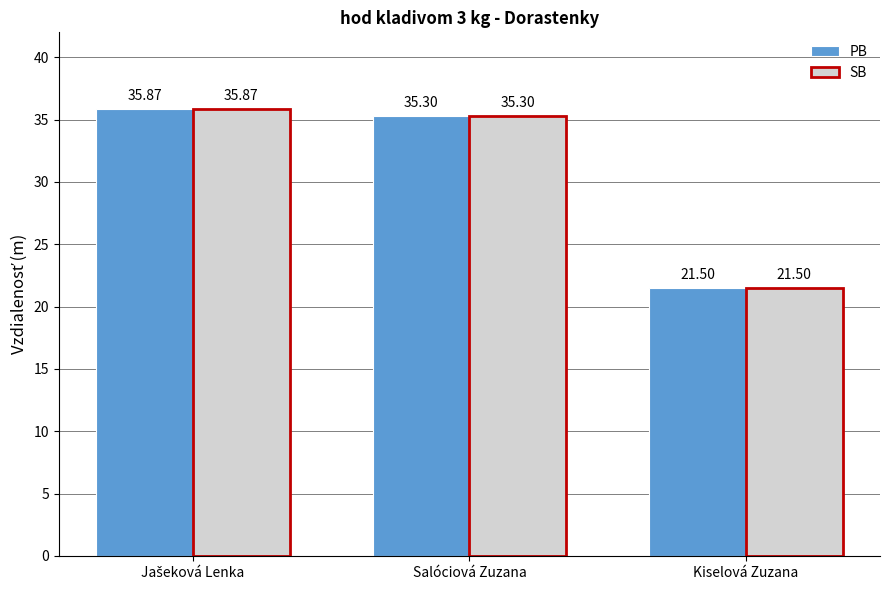

What is the minimum value shown in the chart?

21.5